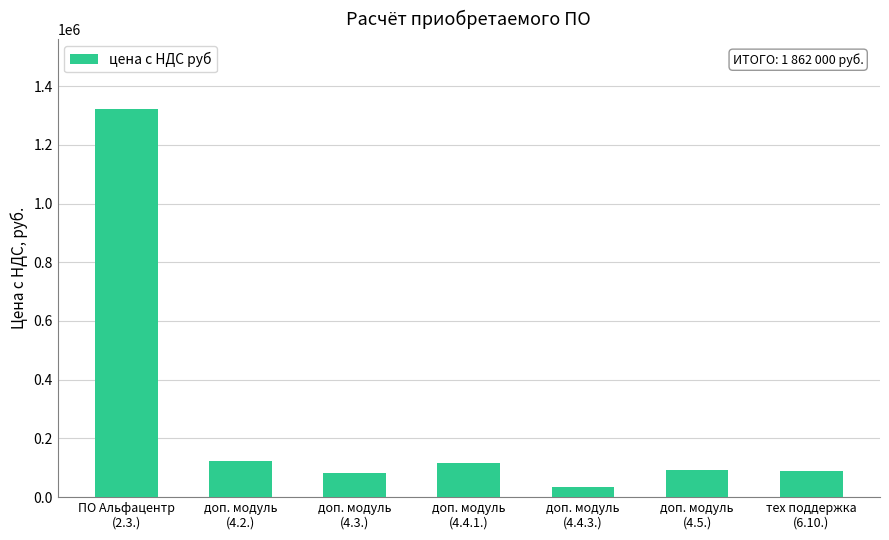

The chart shows a value of 116000 at доп. модуль
(4.4.1.). True or false?

True